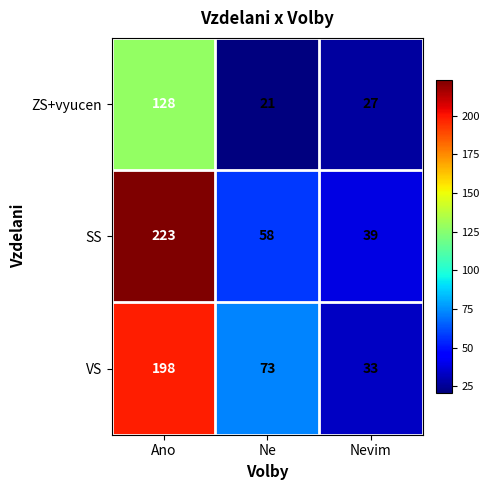

Between Ano and Ne, which series saw the biggest shift?

SS